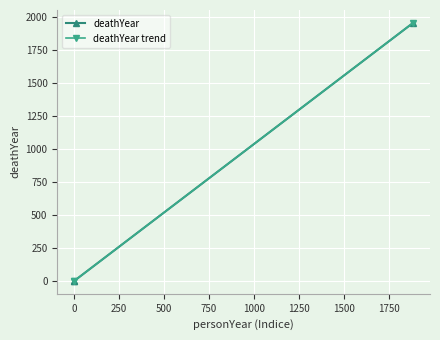

True or false: deathYear trend has a value of 796 at 0.

False